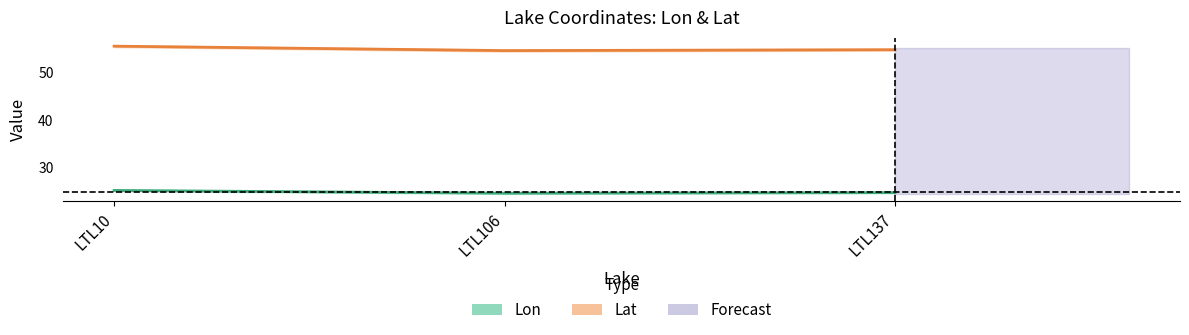

Does the chart display data point markers on the line(s)?

No